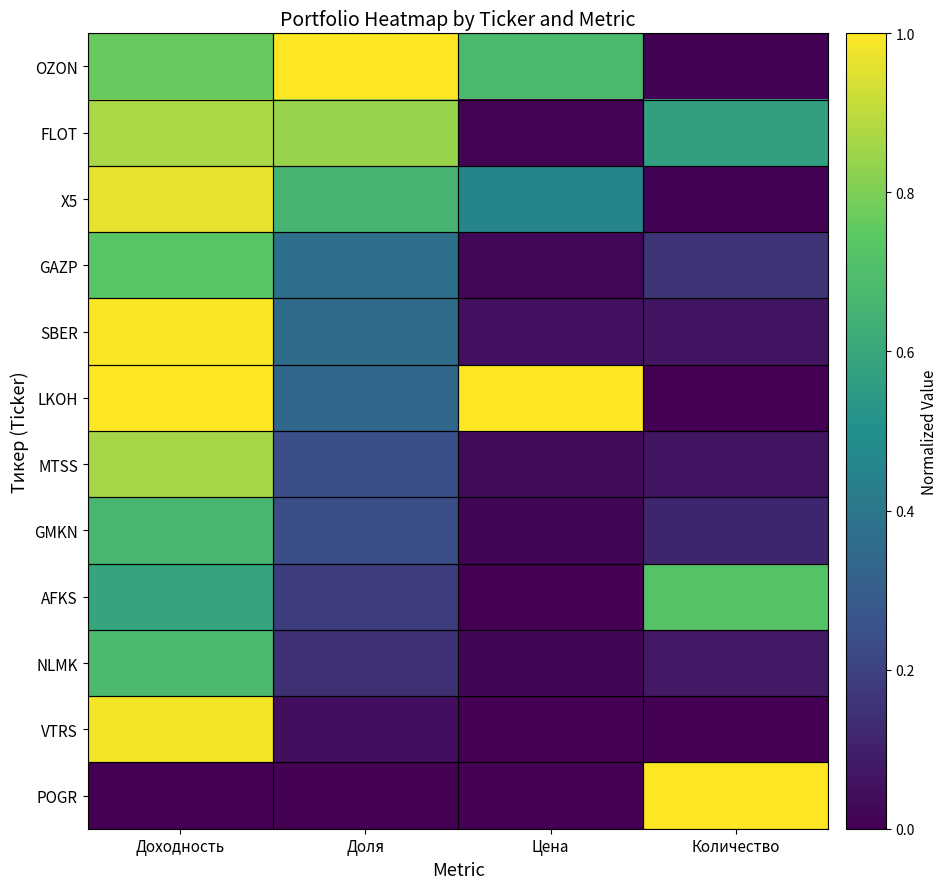

Reading left to right, what are all the values shown in this chart?

OZON: Доходность=0.8	Доля=1.0	Цена=0.7	Количество=0.0
FLOT: Доходность=0.9	Доля=0.8	Цена=0.0	Количество=0.6
X5: Доходность=1.0	Доля=0.7	Цена=0.5	Количество=0.0
GAZP: Доходность=0.7	Доля=0.4	Цена=0.0	Количество=0.2
SBER: Доходность=1.0	Доля=0.3	Цена=0.0	Количество=0.1
LKOH: Доходность=1.0	Доля=0.3	Цена=1.0	Количество=0.0
MTSS: Доходность=0.9	Доля=0.2	Цена=0.0	Количество=0.1
GMKN: Доходность=0.7	Доля=0.2	Цена=0.0	Количество=0.1
AFKS: Доходность=0.6	Доля=0.2	Цена=0.0	Количество=0.7
NLMK: Доходность=0.7	Доля=0.1	Цена=0.0	Количество=0.1
VTRS: Доходность=1.0	Доля=0.0	Цена=0.0	Количество=0.0
POGR: Доходность=0.0	Доля=0.0	Цена=0.0	Количество=1.0